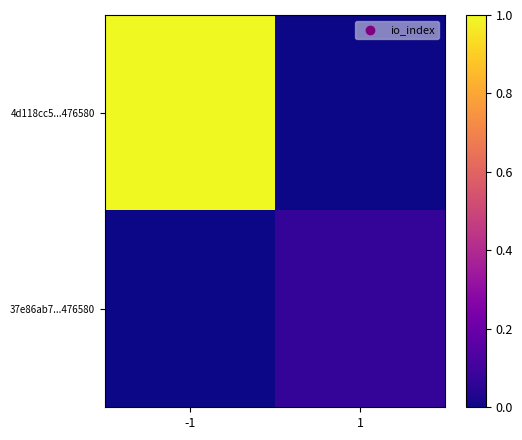

Between -1 and 1, which is larger?

-1